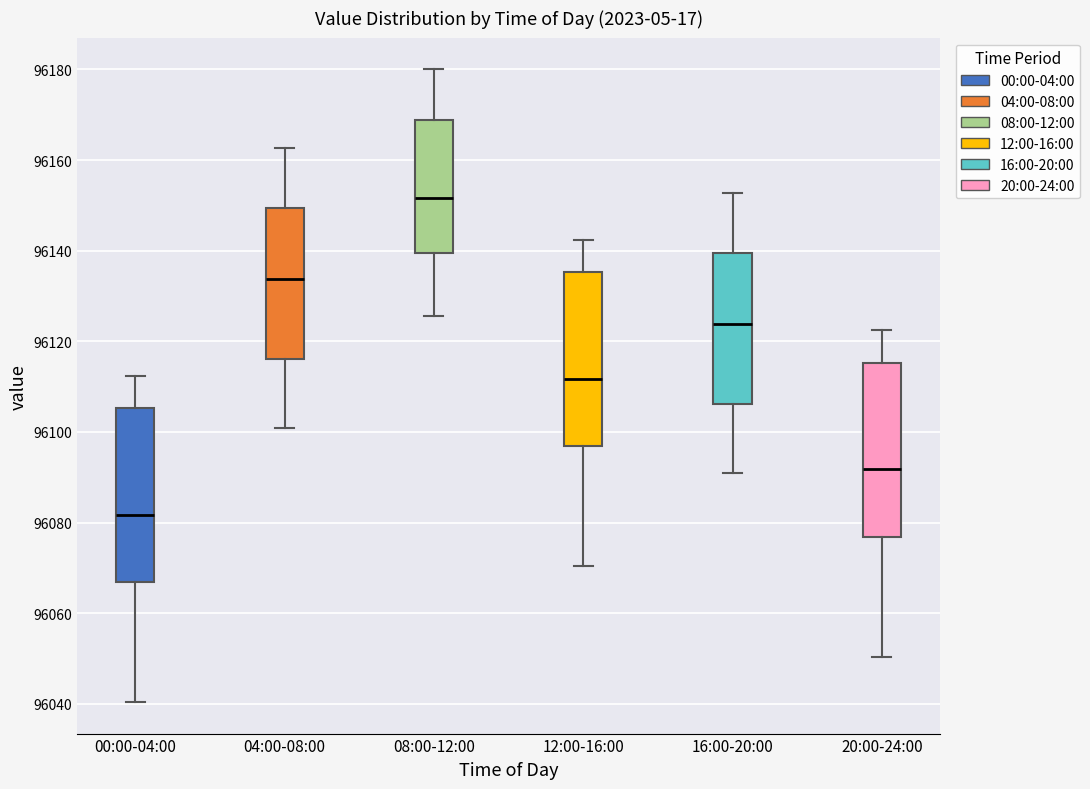

Reading left to right, transcribe this box plot: for each box, give where its median line is, the range the box spans, and where its two whiskers end, as read against the y-axis. The values are not printed on the chart, so give them approximately, as read against the axis.

00:00-04:00: median 96082, box 96066 to 96106, whiskers 96040 to 96112
04:00-08:00: median 96134, box 96116 to 96150, whiskers 96100 to 96162
08:00-12:00: median 96152, box 96140 to 96168, whiskers 96126 to 96180
12:00-16:00: median 96112, box 96096 to 96136, whiskers 96070 to 96142
16:00-20:00: median 96124, box 96106 to 96140, whiskers 96090 to 96152
20:00-24:00: median 96092, box 96076 to 96116, whiskers 96050 to 96122